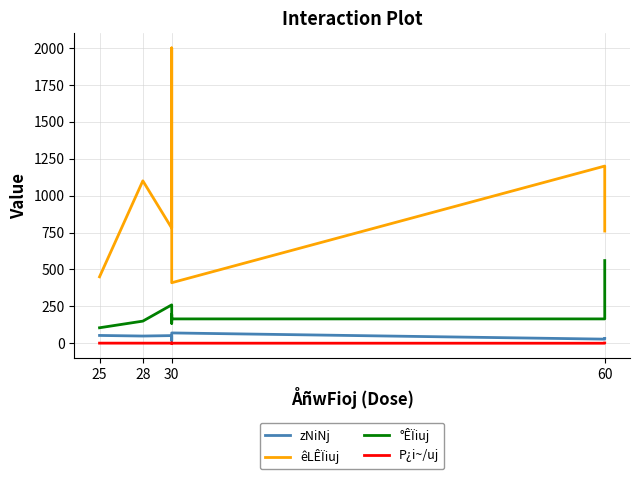

How many lines are shown in the chart?

4